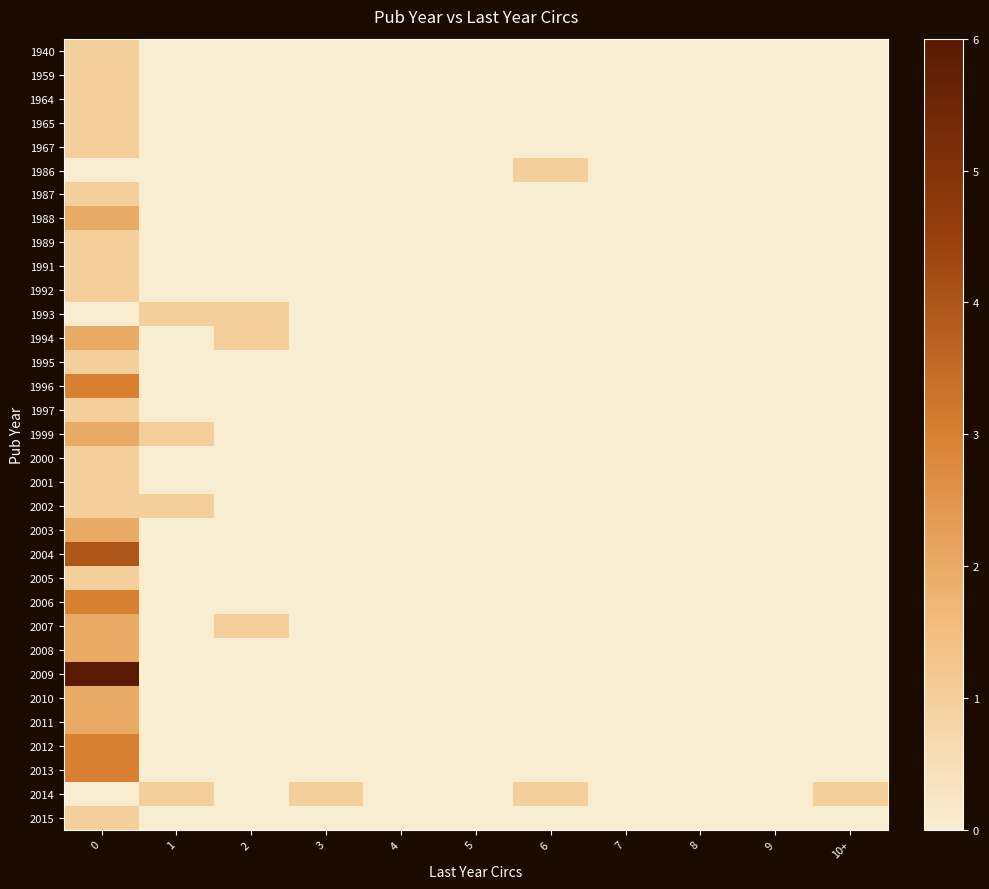

Which series has the largest range (max minus min)?

2009